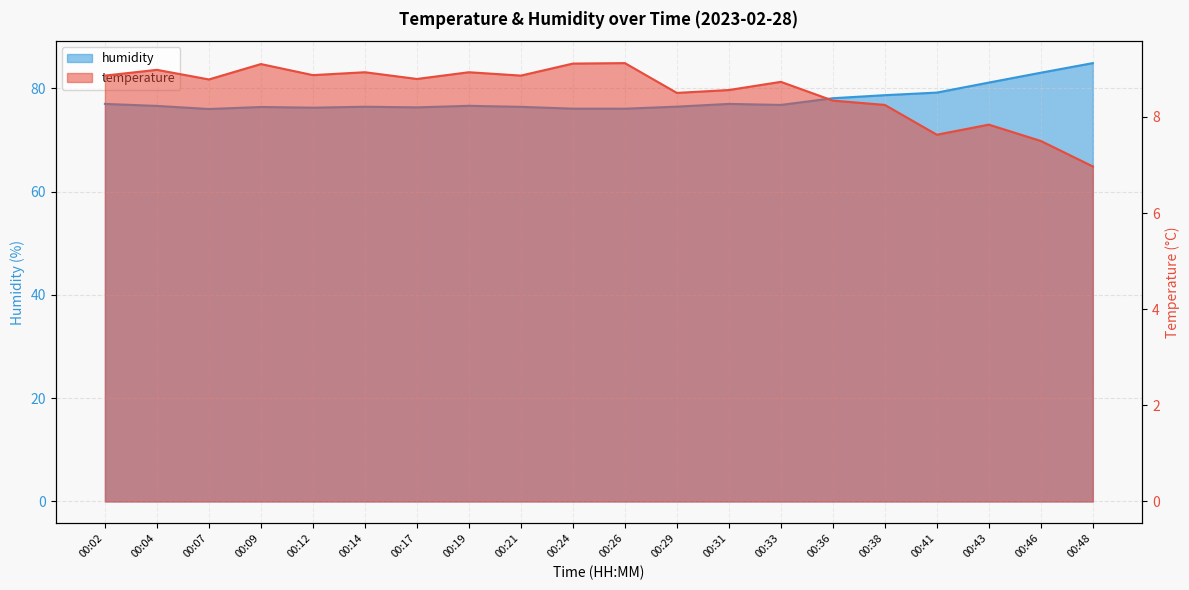

What is the average value of the humidity series?

77.8